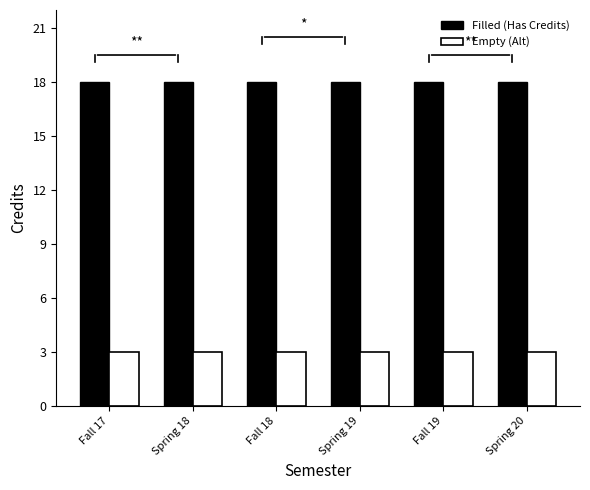

Is it true that Empty (Alt) equals 2 at Fall 17?

False